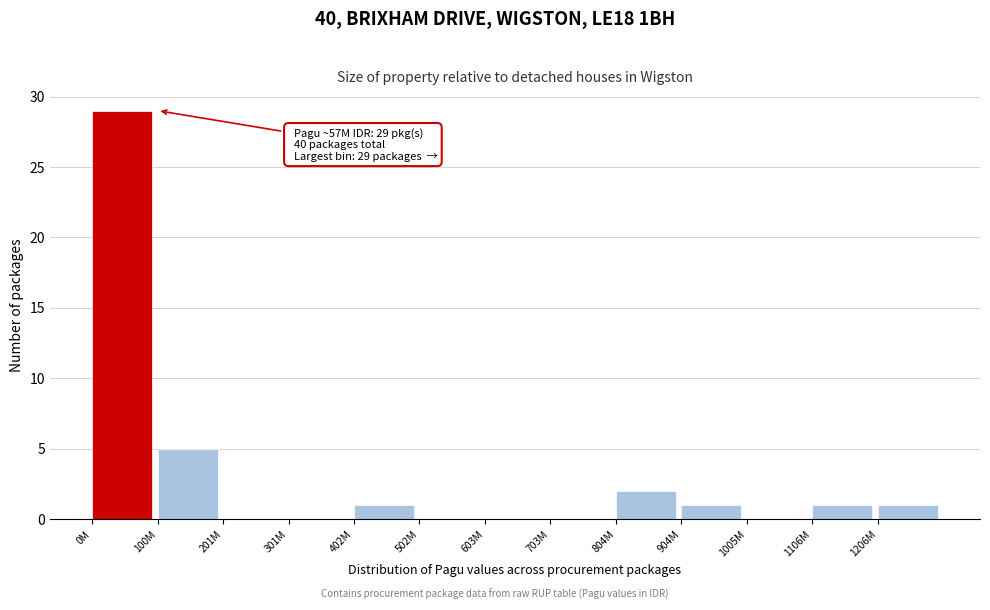

Reading right to left, transcribe all the data shown in this chart.

1206M=1	1106M=1	1005M=0	904M=1	804M=2	703M=0	603M=0	502M=0	402M=1	301M=0	201M=0	100M=5	0M=29